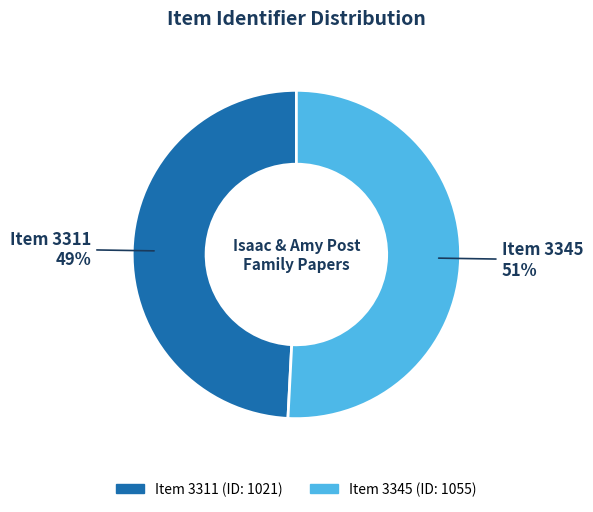

To the nearest percent, what is the difference between the largest and smallest slice percentages?

2%